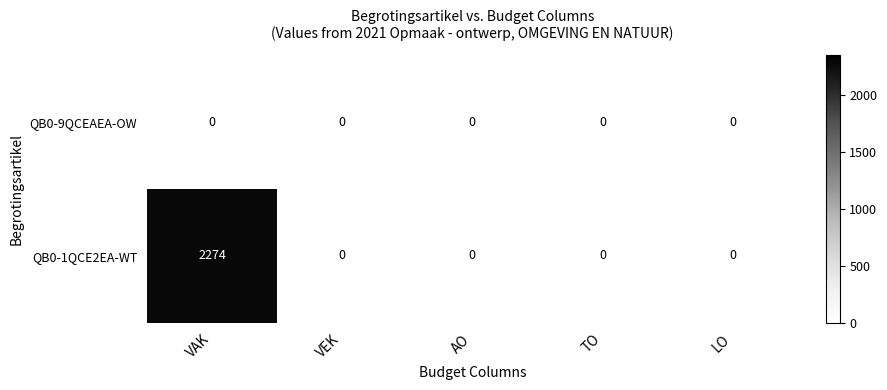

What is the total value across all series at VAK?

2274